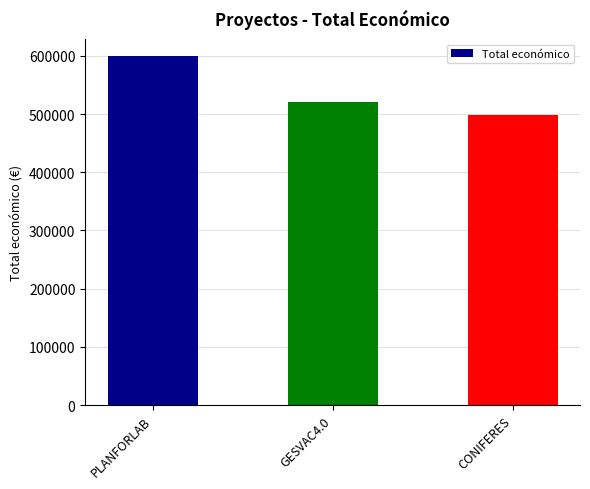

What position from the left is PLANFORLAB?

1